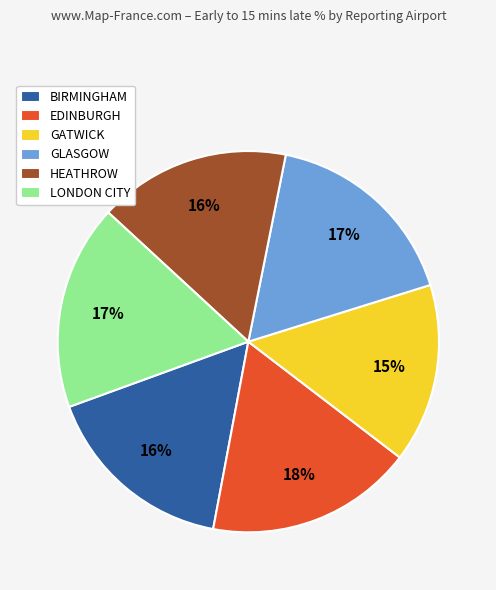

The GLASGOW slice represents 8% of the pie. True or false?

False